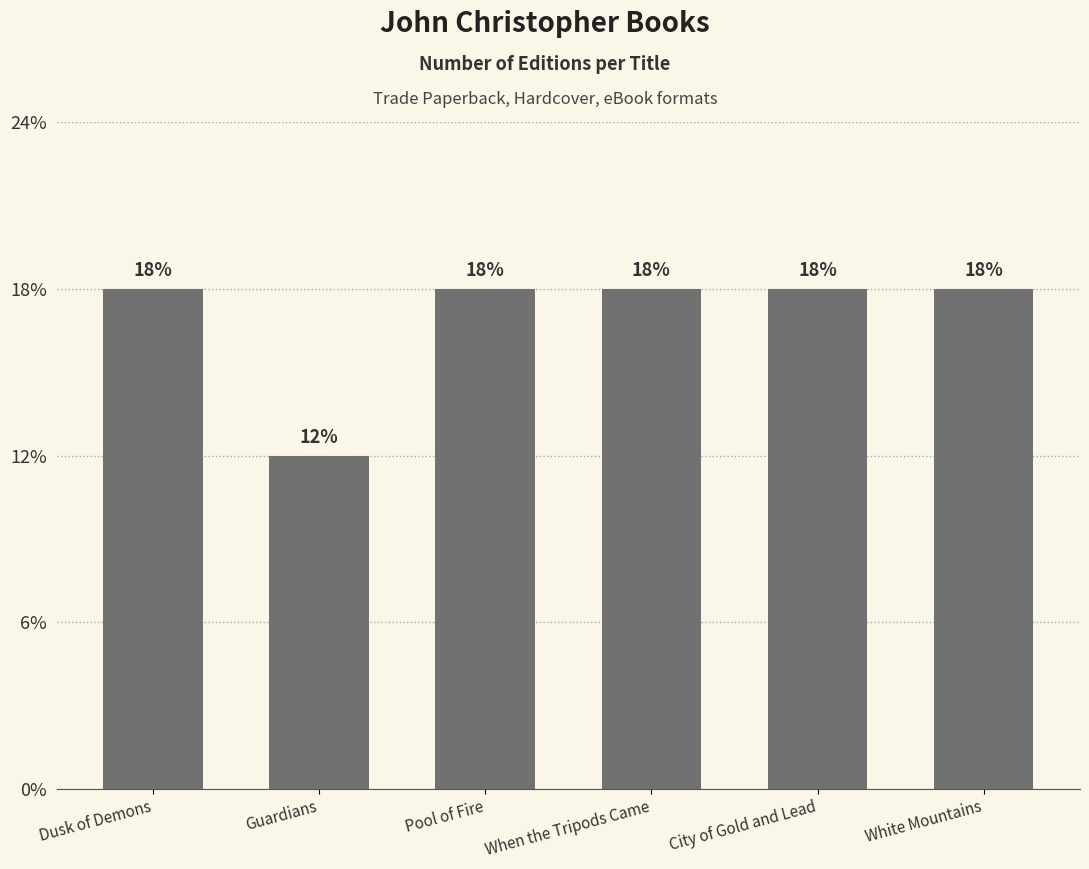

List the labels in order of value, largest first.

Dusk of Demons, Pool of Fire, When the Tripods Came, City of Gold and Lead, White Mountains, Guardians